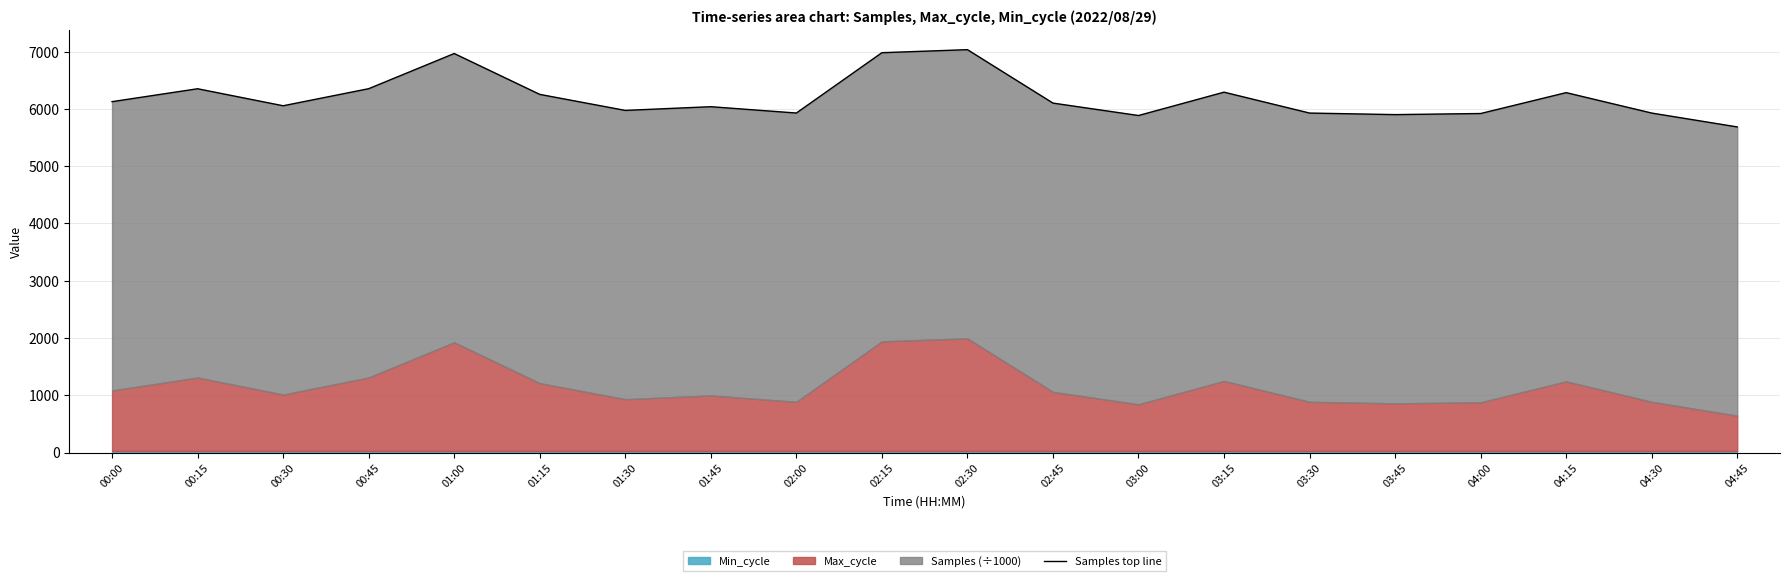

Reading right to left, transcribe all the data shown in this chart.

04:45=5685.5	04:30=5927.6	04:15=6284.3	04:00=5919.5	03:45=5900.5	03:30=5927.6	03:15=6292.4	03:00=5884.7	02:45=6101.7	02:30=7034.6	02:15=6981.4	02:00=5928.1	01:45=6038.8	01:30=5973.9	01:15=6253.8	01:00=6967.1	00:45=6353.0	00:30=6055.0	00:15=6352.0	00:00=6126.6